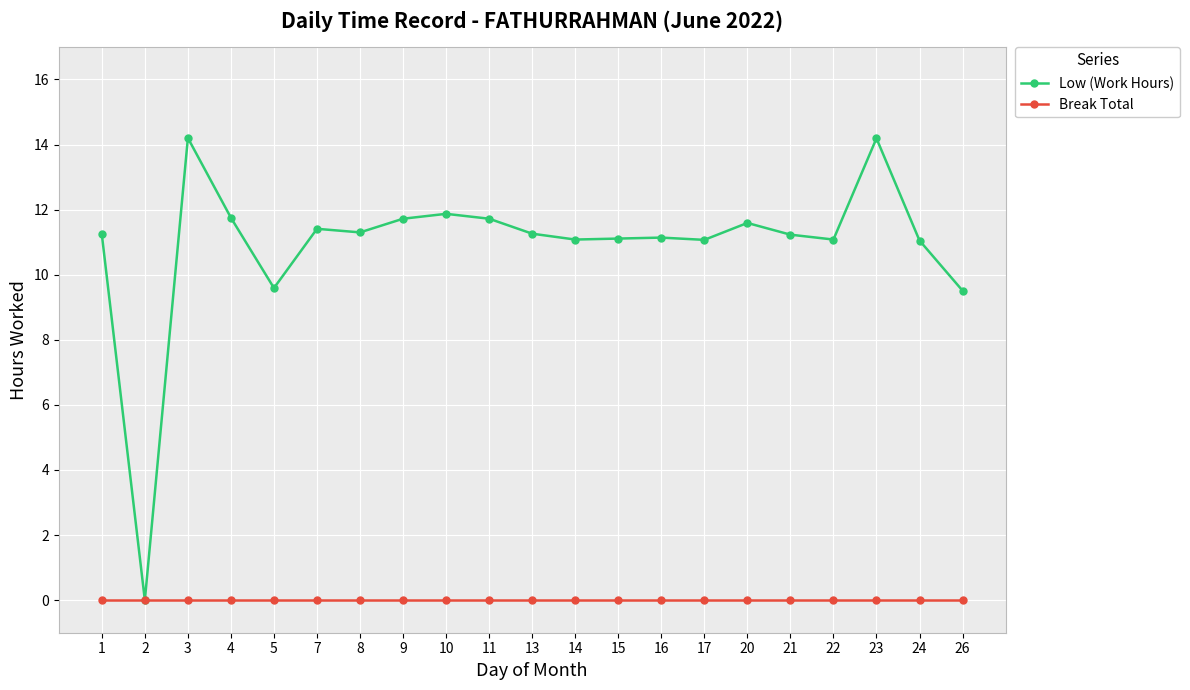

Where is the first local maximum for Low (Work Hours)?

3